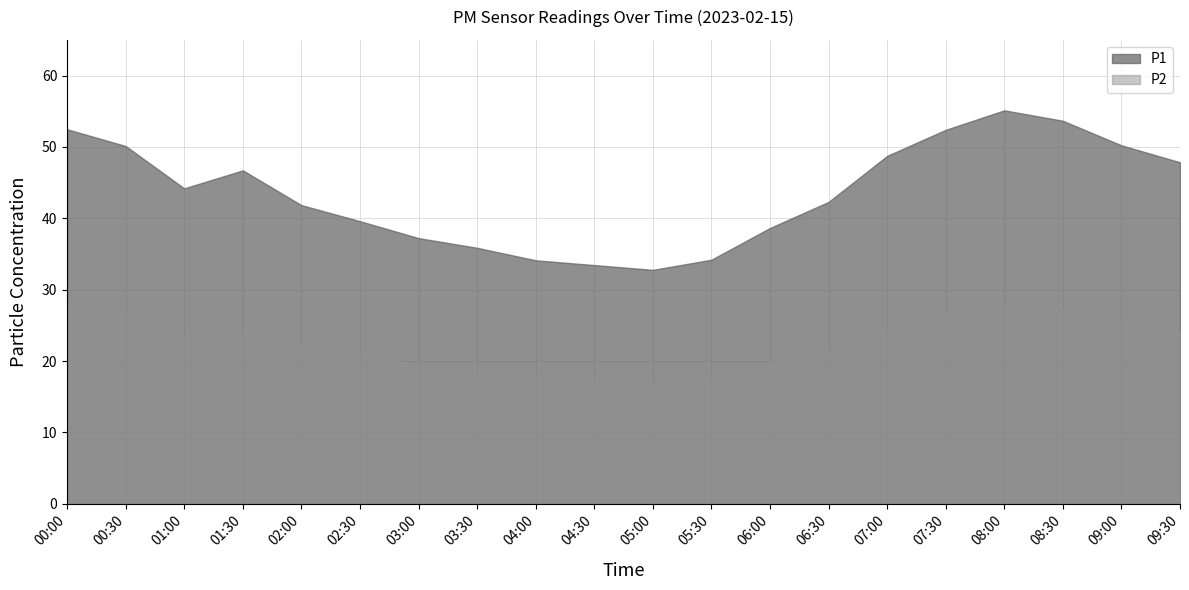

What is the value of the P2 point at the 13th from the left?

19.9